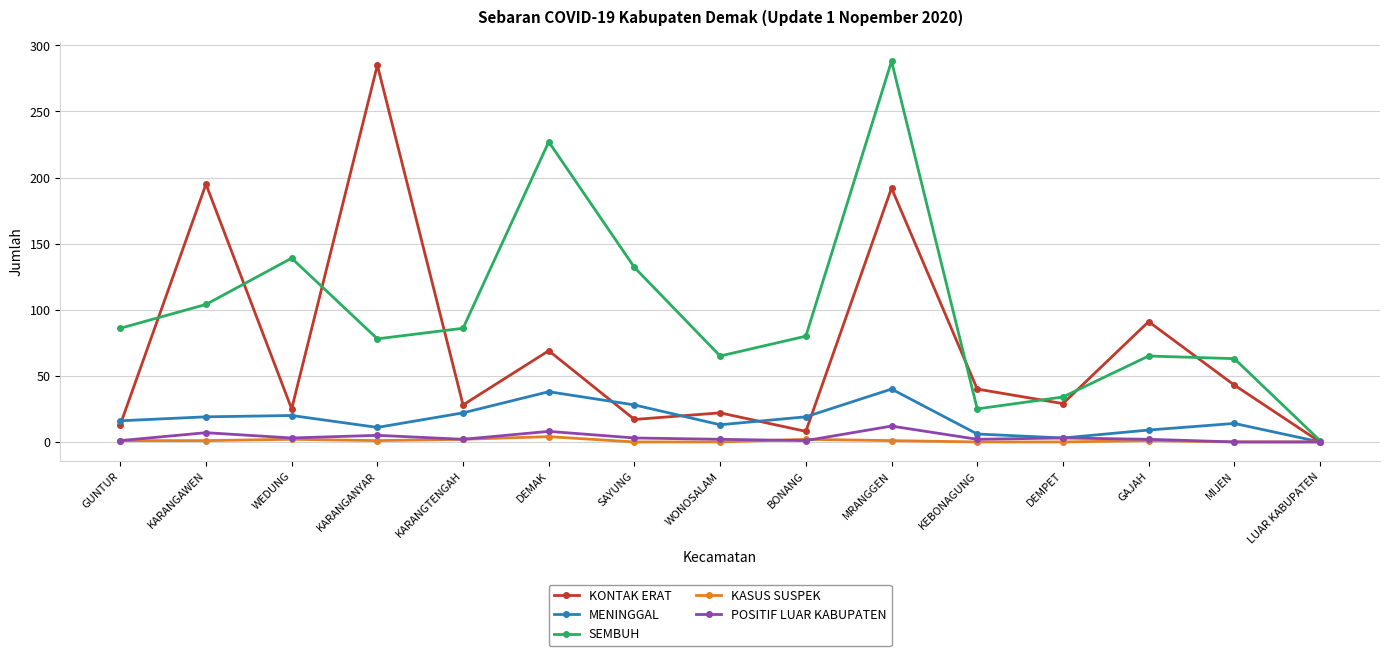

At which label is SEMBUH closest to 144?

WEDUNG